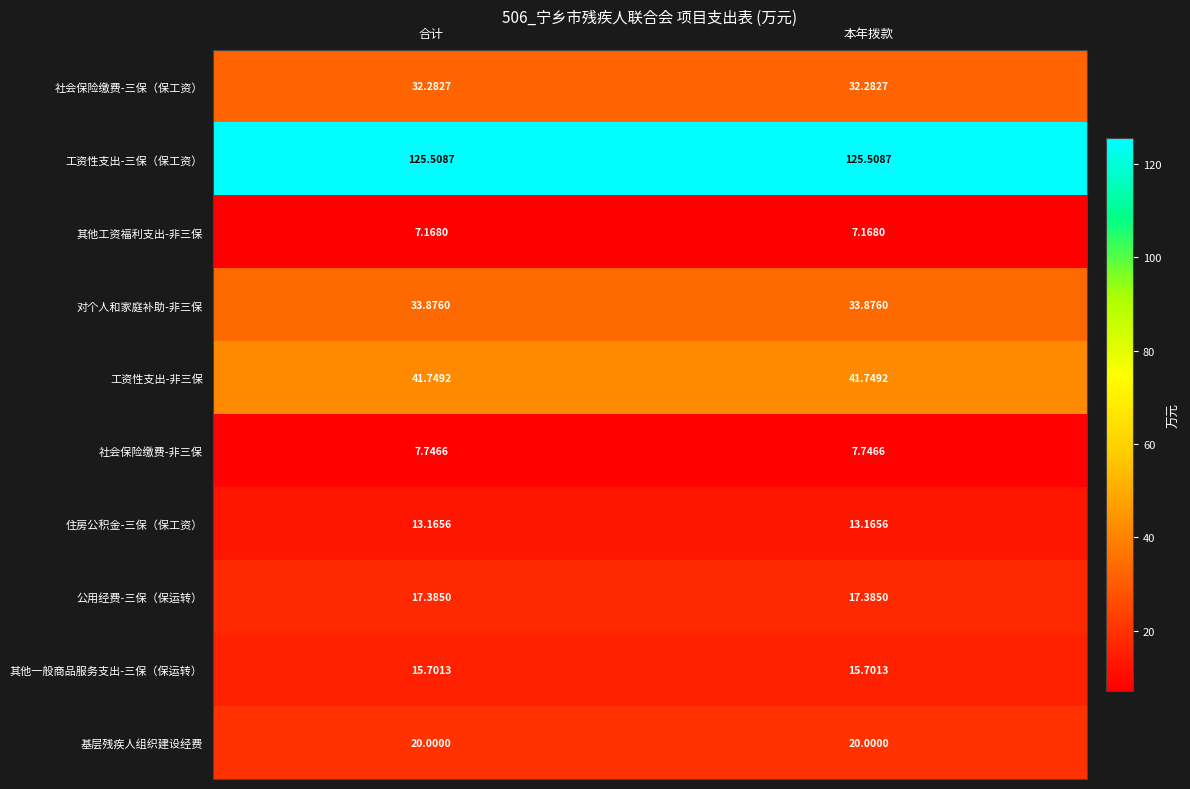

Which series has the largest total across all categories?

工资性支出-三保（保工资）